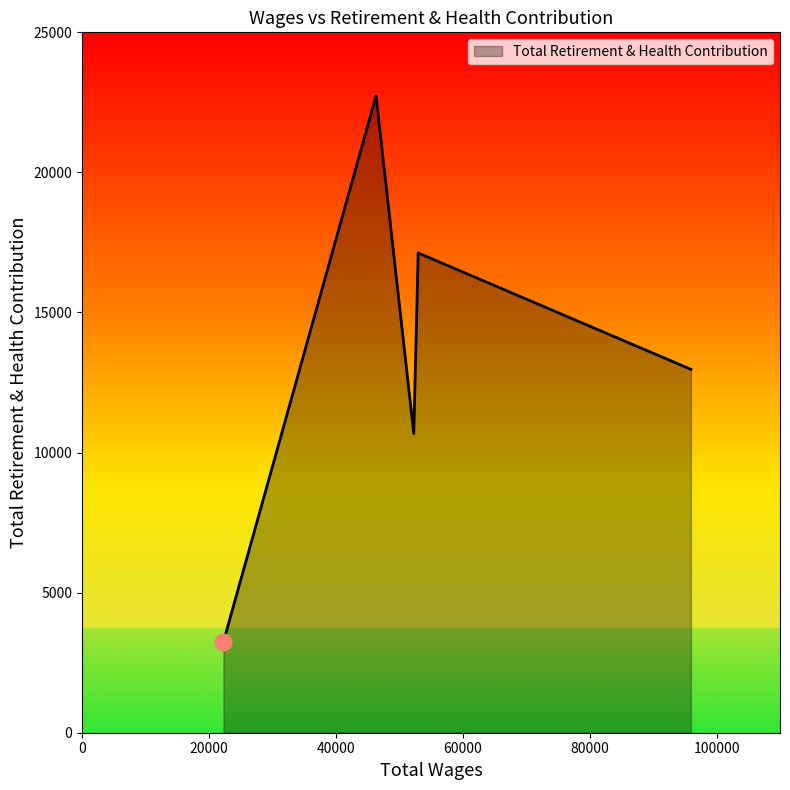

How many interior local valleys (lower than both neighbors) does the data have?

1